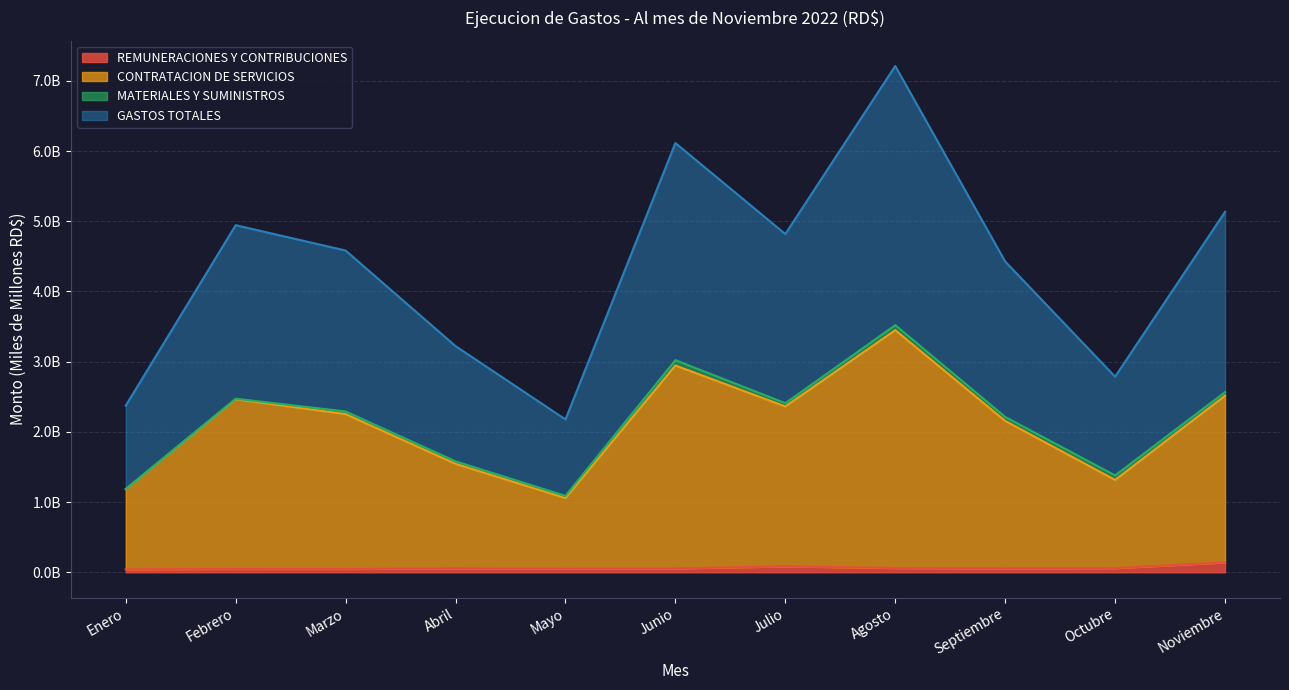

Which series changed the most between Marzo and Septiembre?

GASTOS TOTALES